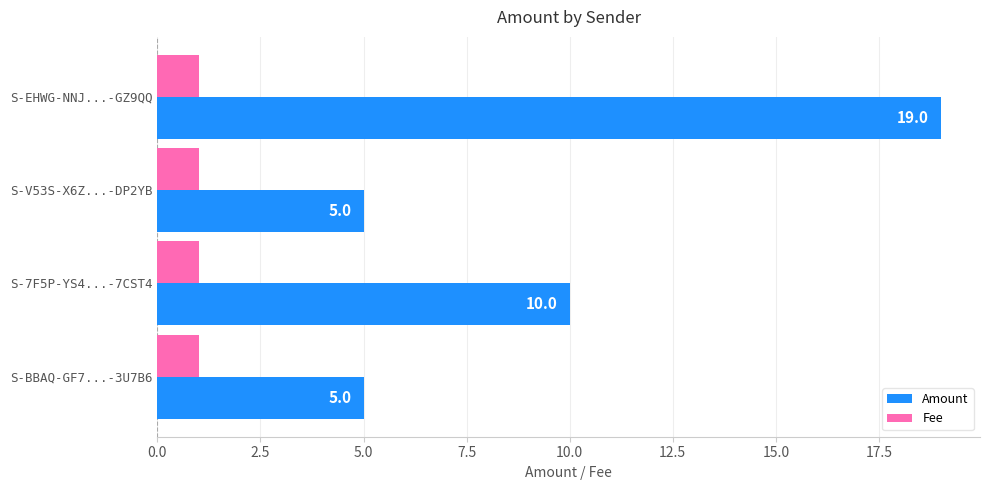

List the series in order of their peak value, highest first.

Amount, Fee